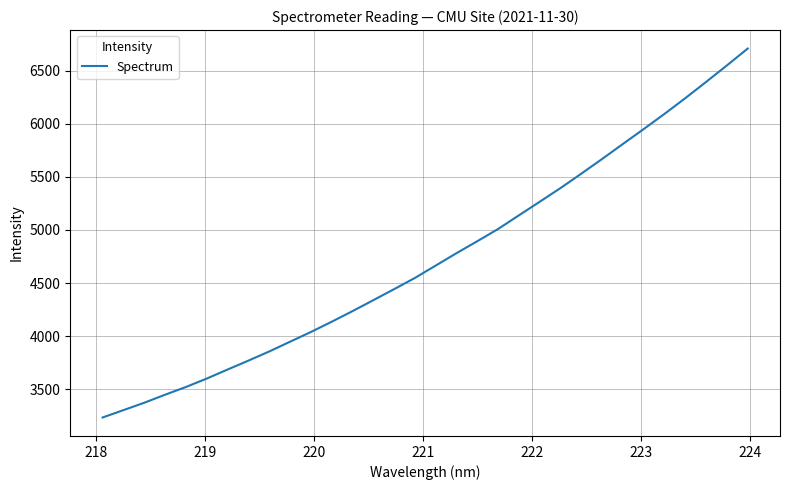

What is the maximum value shown in the chart?

6707.0